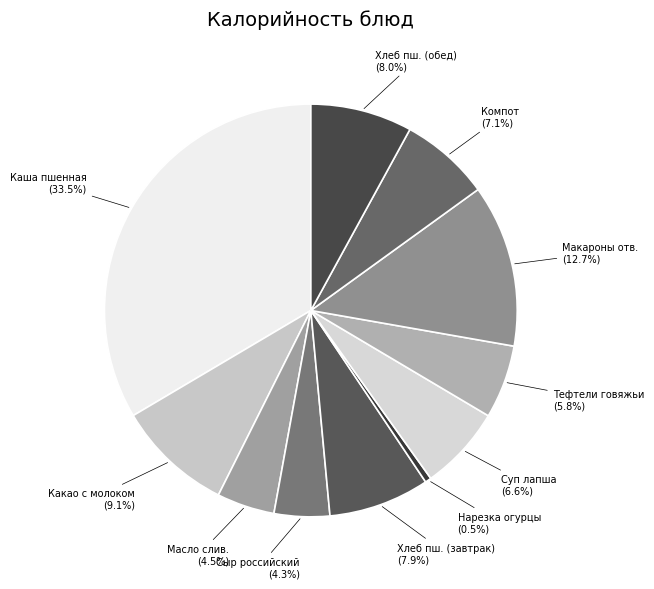

How many slices are in this pie chart?

11